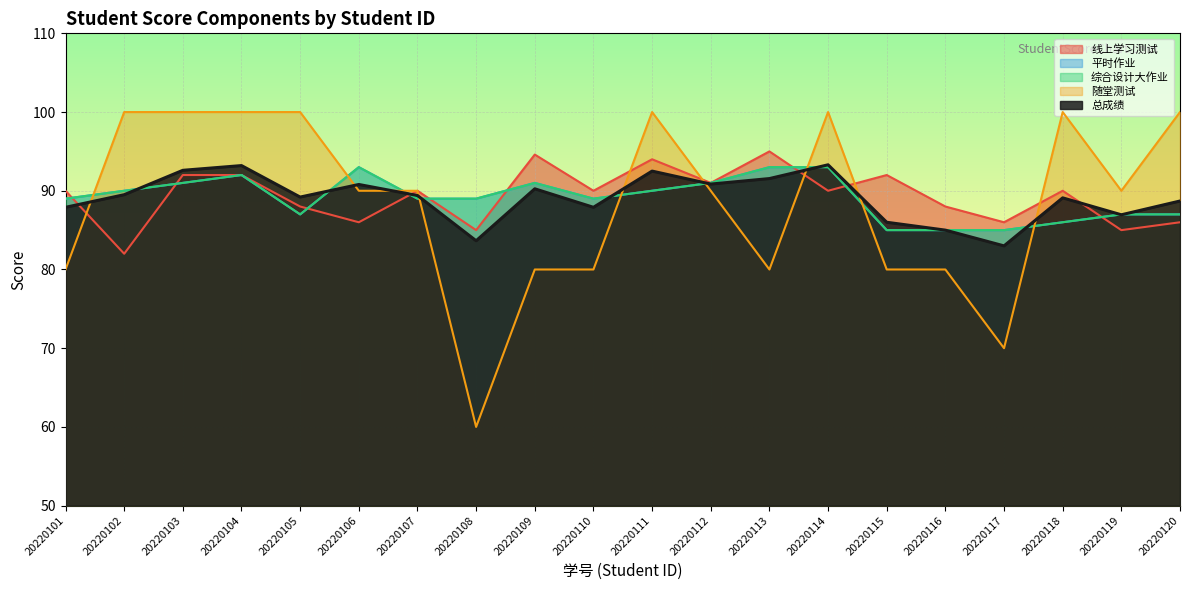

Read the 随堂测试 value at 20220111.

100.0